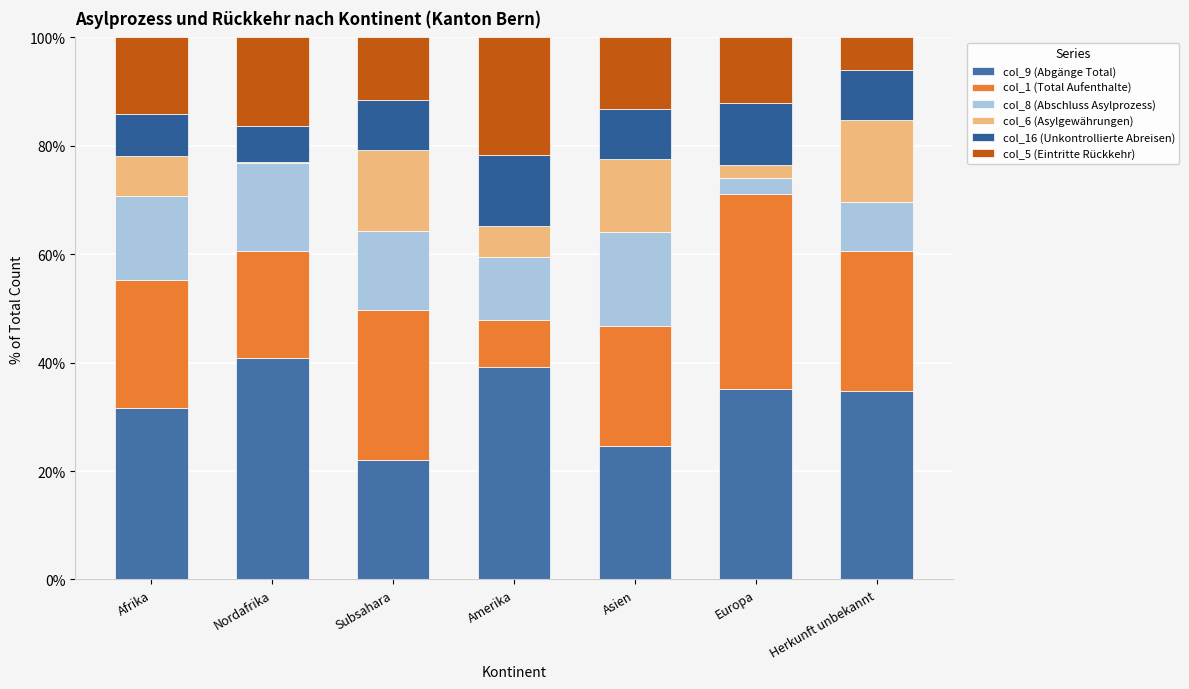

The col_9 (Abgänge Total) series shows 40.8 at Nordafrika. True or false?

True